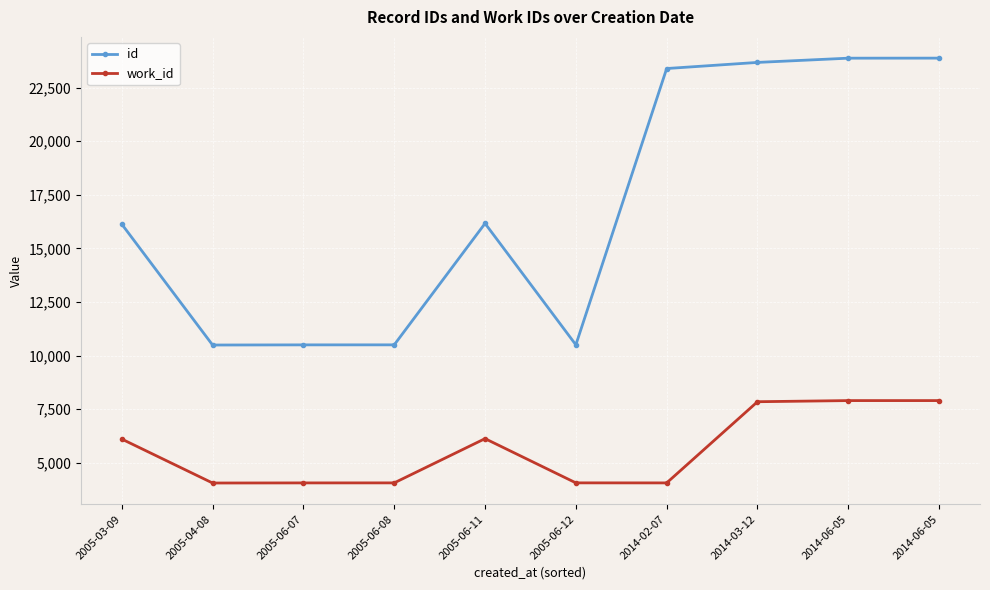

In id, how many points are lower than both neighbors (excluding endpoints)?

2